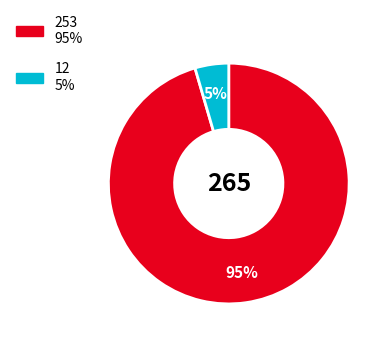

What percentage is the 12 slice, to the nearest percent?

5%